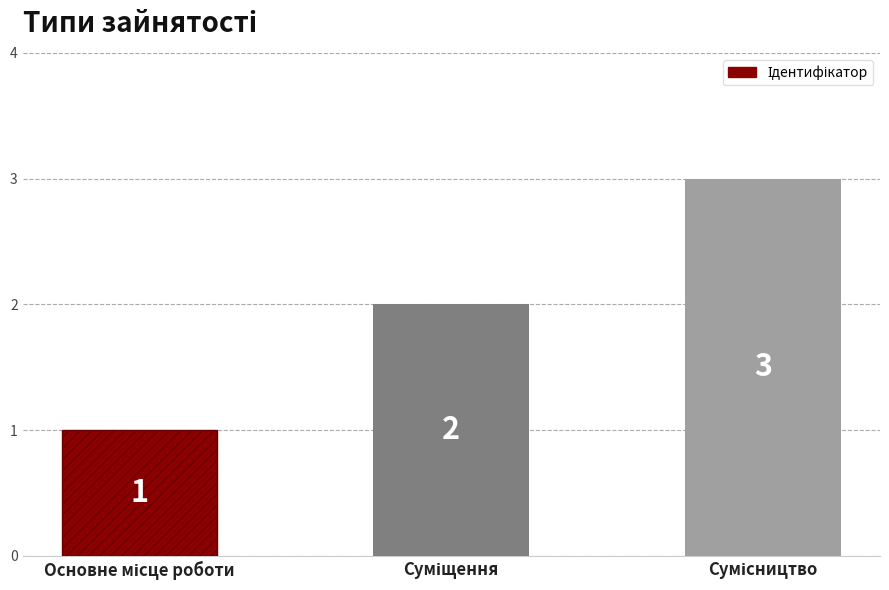

Count the values in the range 1 to 3.

3